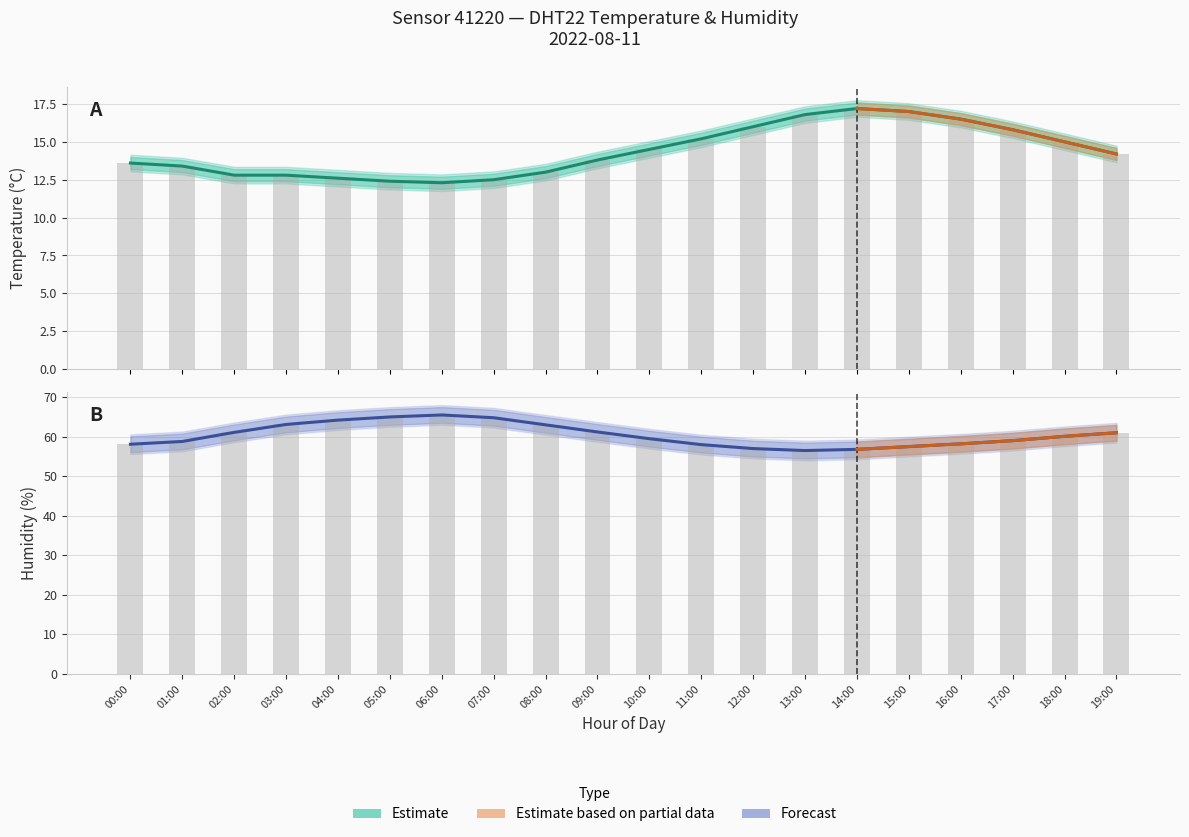

Are the bars horizontal?

No